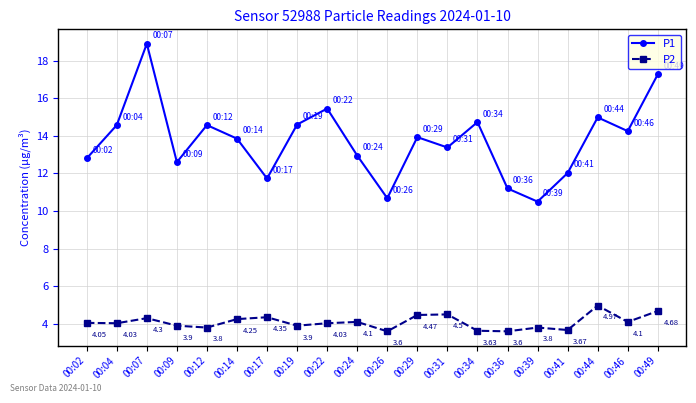

What is the difference between the maximum and second lowest values in the P1 series?

8.2